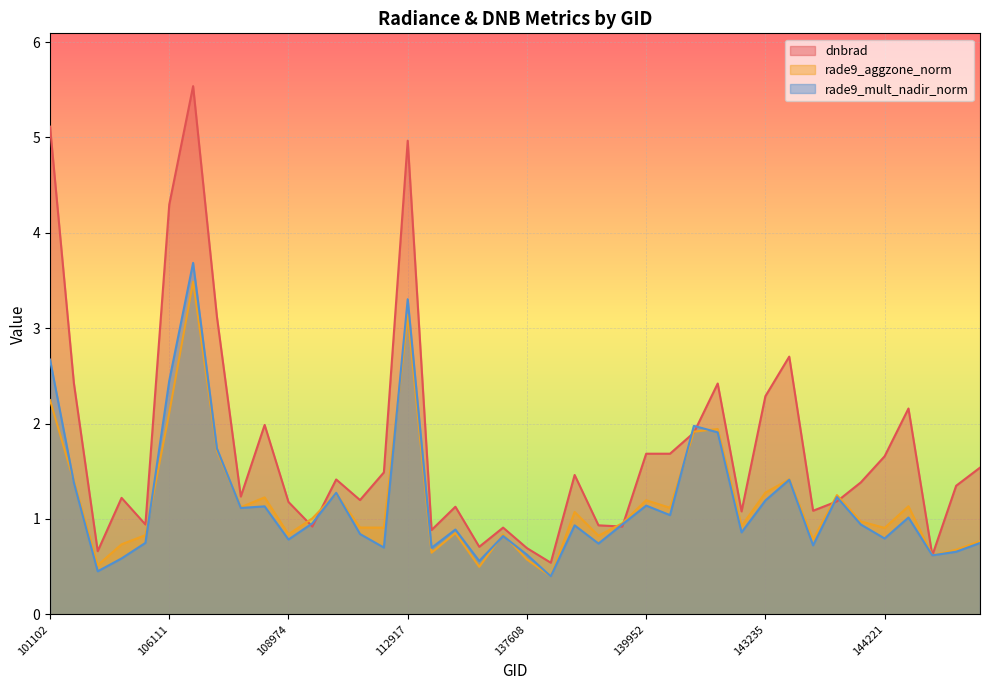

What is the total value across all series at 145227?

2.7